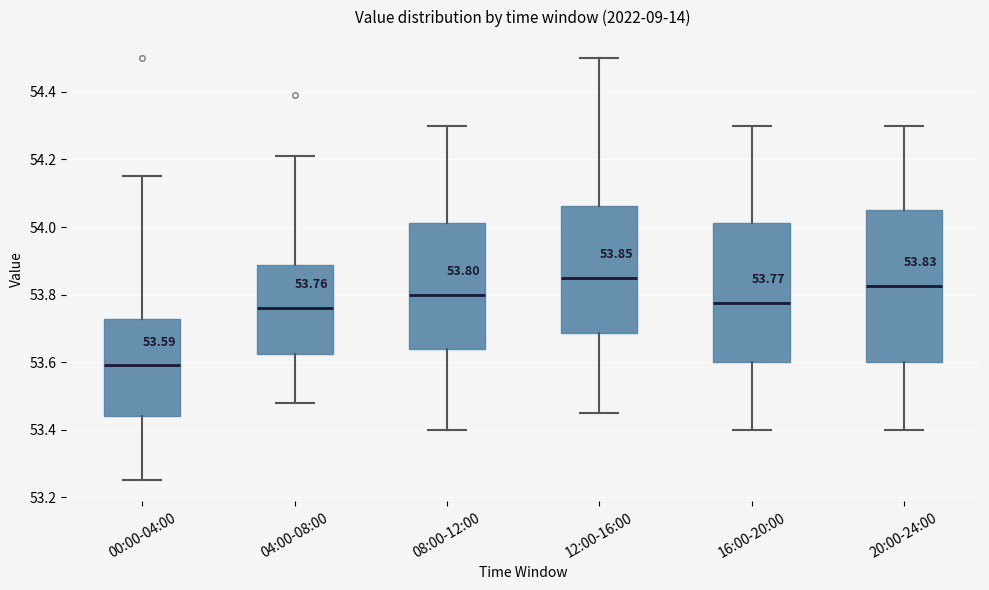

Comparing the boxes themselves (not the whiskers), which one is the tallest?

20:00-24:00